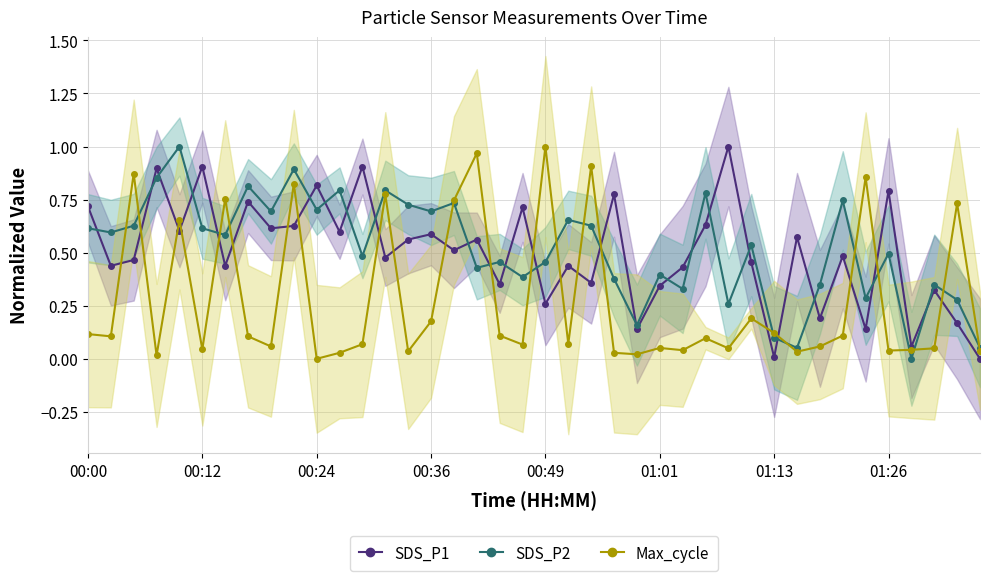

The SDS_P1 series shows 0.1 at 00:49. True or false?

False